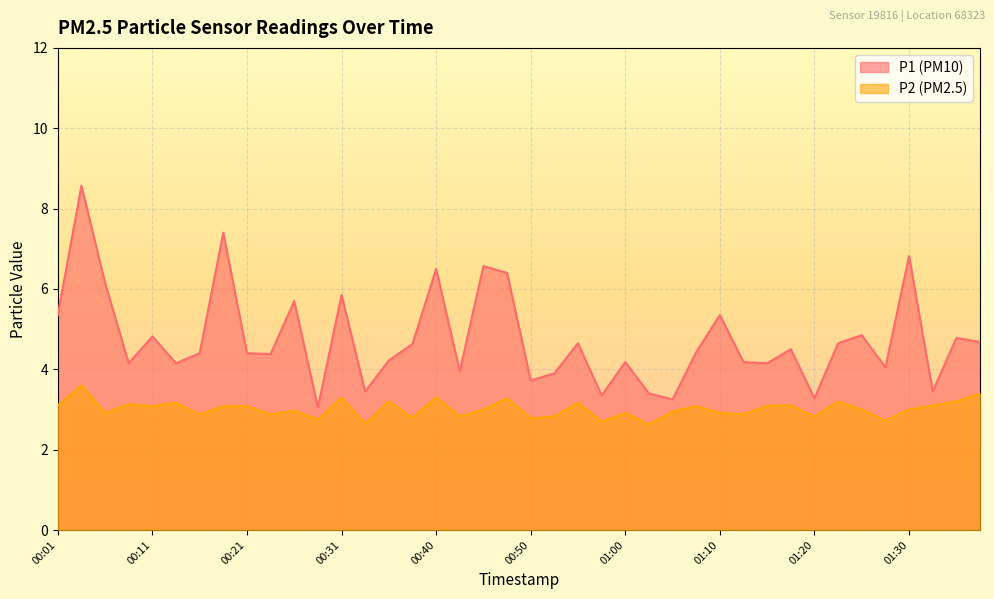

Between 01:30 and 01:32, which series saw the biggest shift?

P1